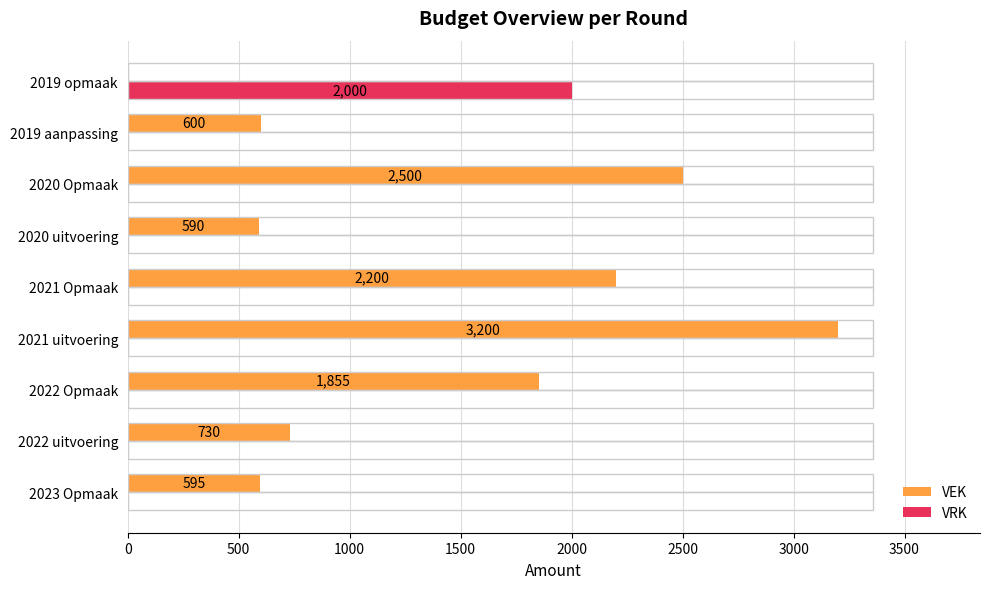

What is the total value across all series at 2020 Opmaak?

2500